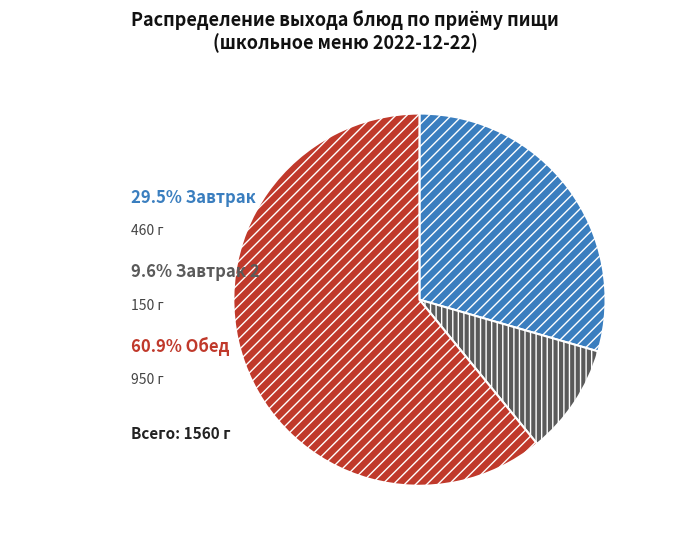

Does any single category account for the majority?

Yes